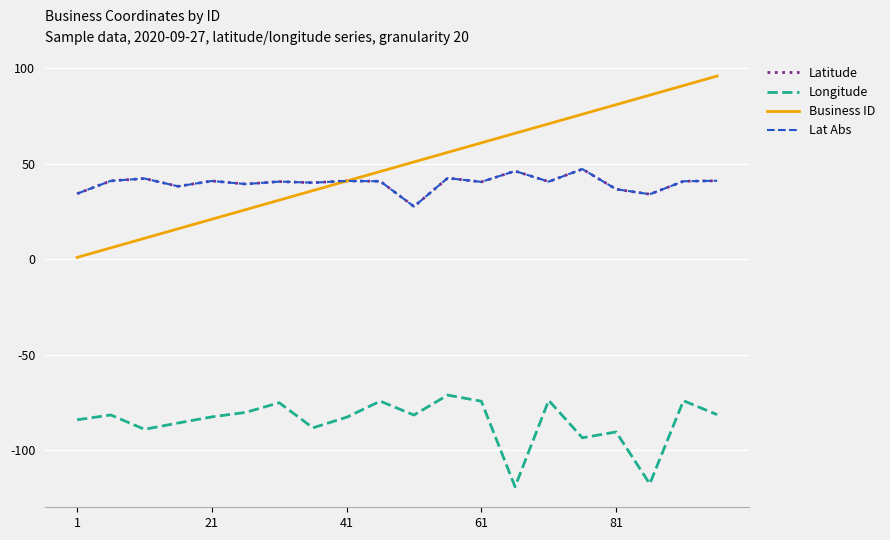

How many intersections are there between Business ID and Lat Abs?

1